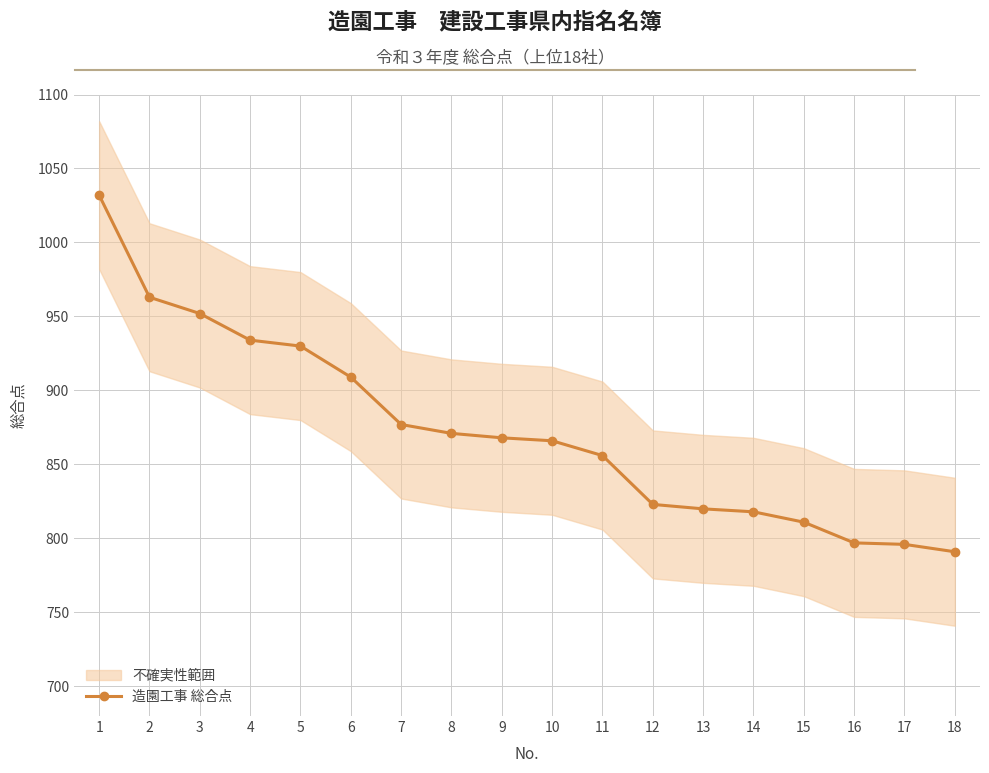

What is the maximum value shown in the chart?

1032